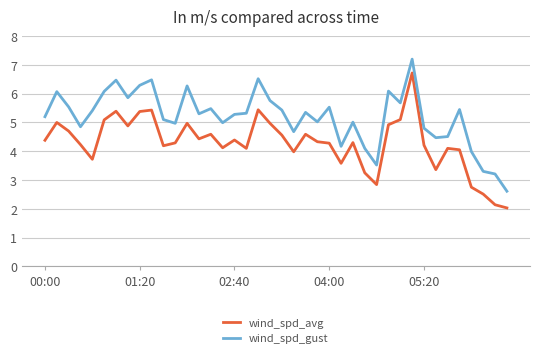

Which series has the largest total across all categories?

wind_spd_gust